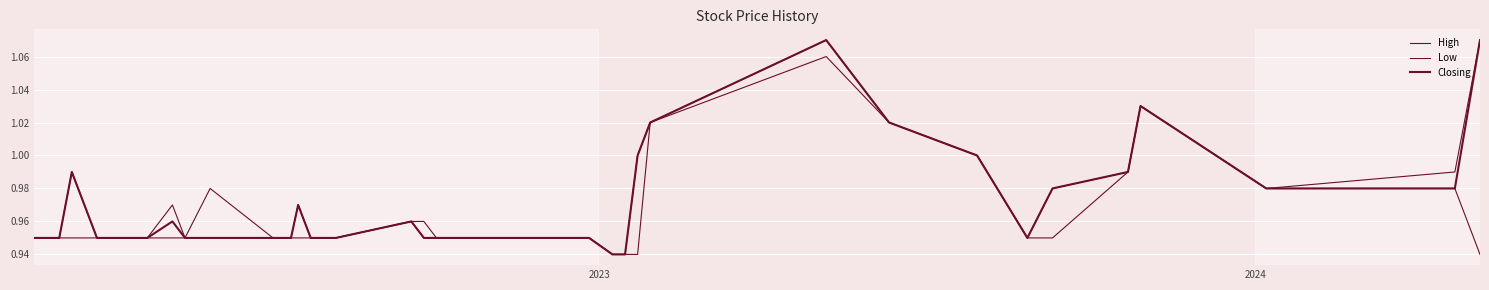

What is the sum of all Closing values?

38.8